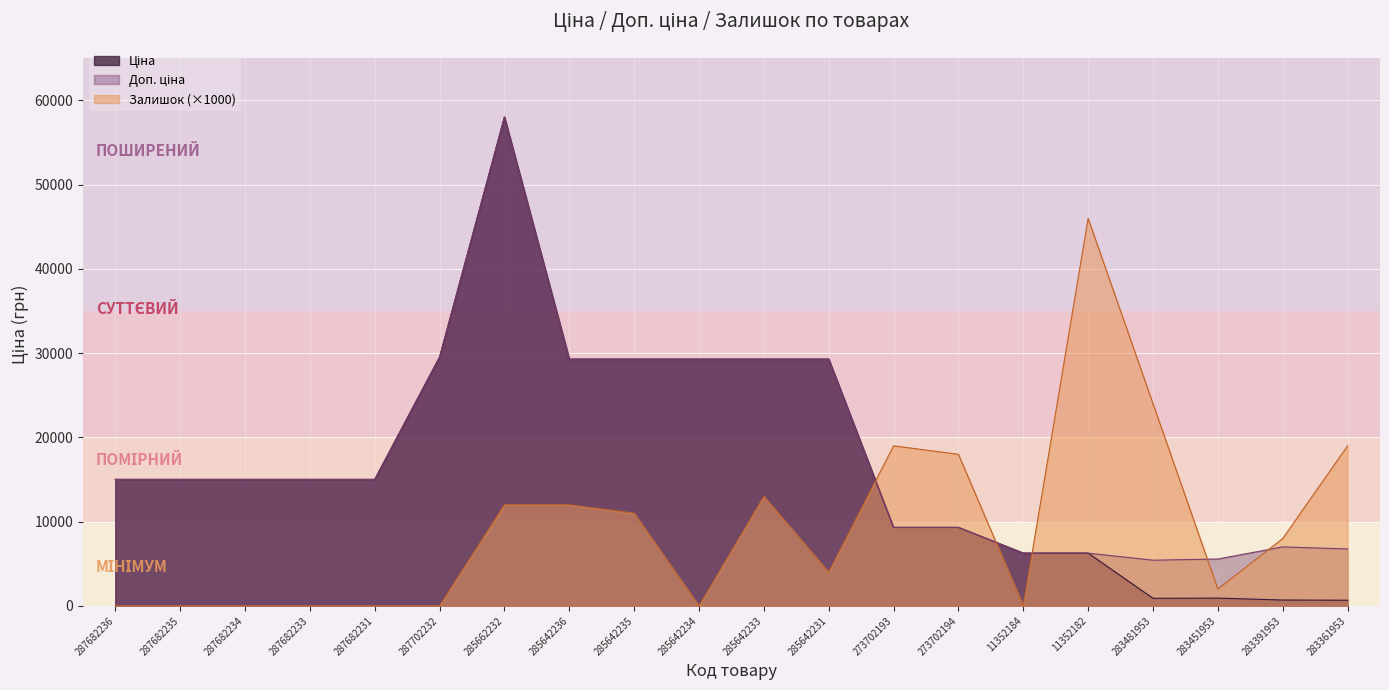

Where do Доп. ціна and Залишок first cross each other?

285642231 and 273702193